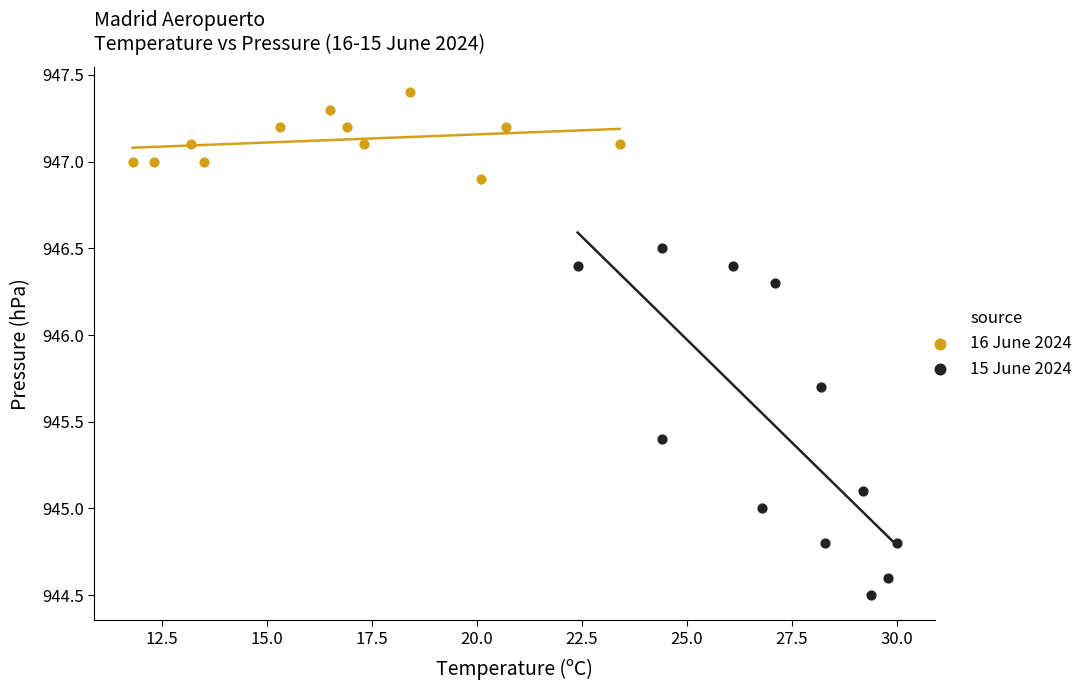

Which series contains the highest Y value?

16 June 2024